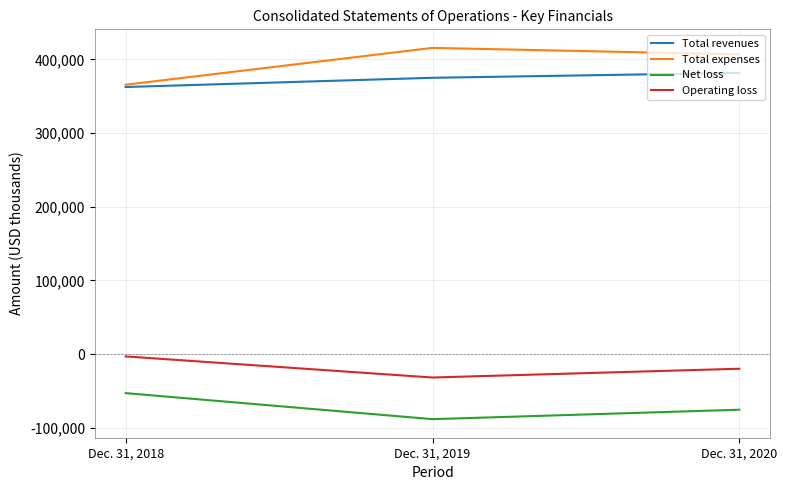

At which category is the sum across all series the highest?

Dec. 31, 2020